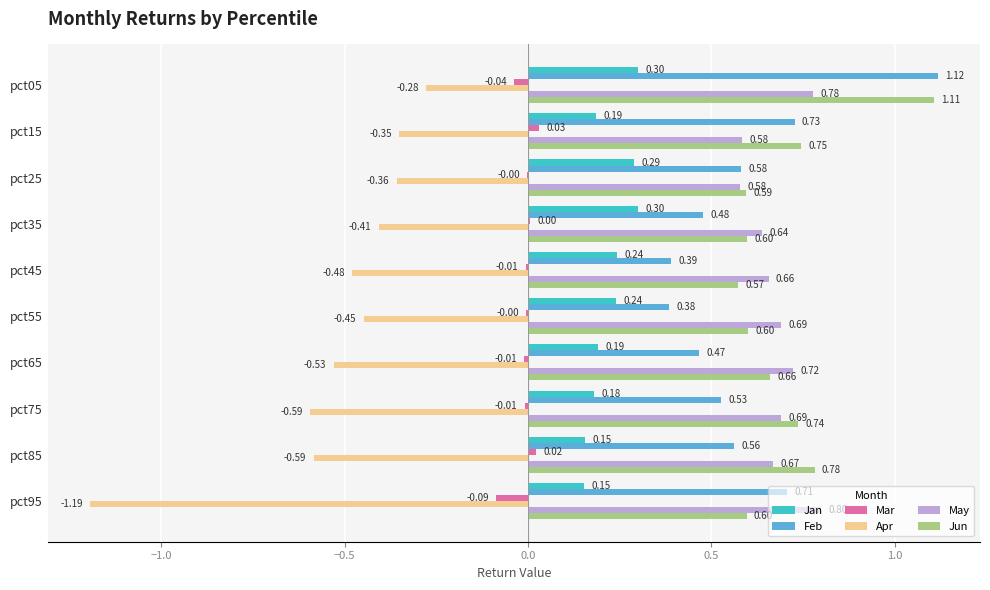

What is the sum of the Jun values at pct75 and pct45?

1.3